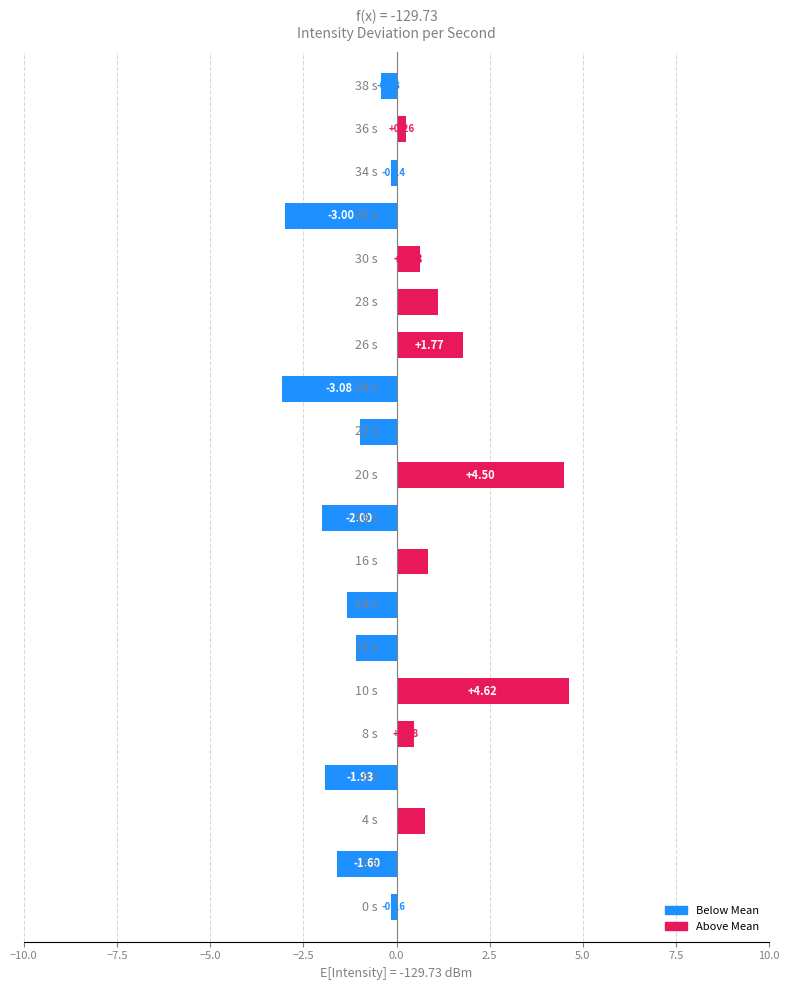

What is the difference between the maximum and minimum values?

7.7